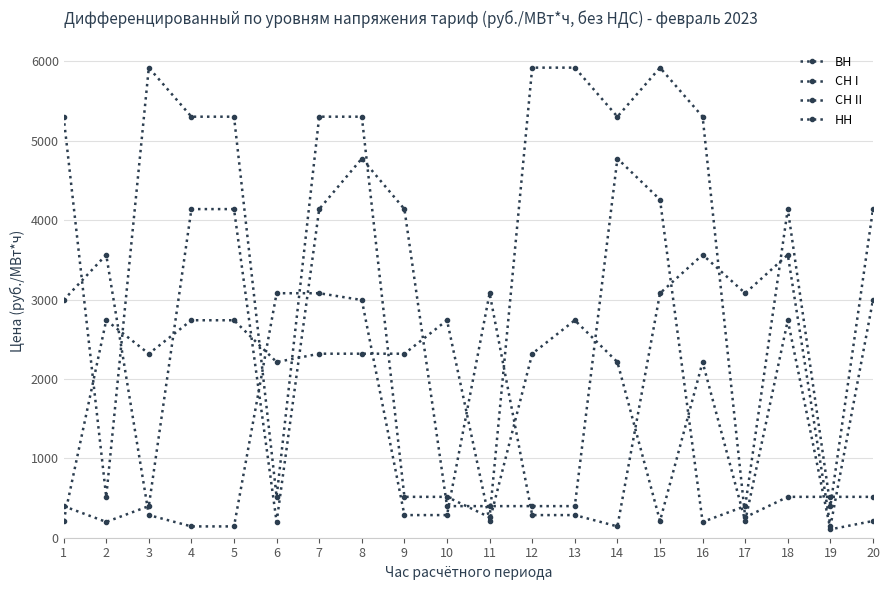

How many data points does each series have?

20